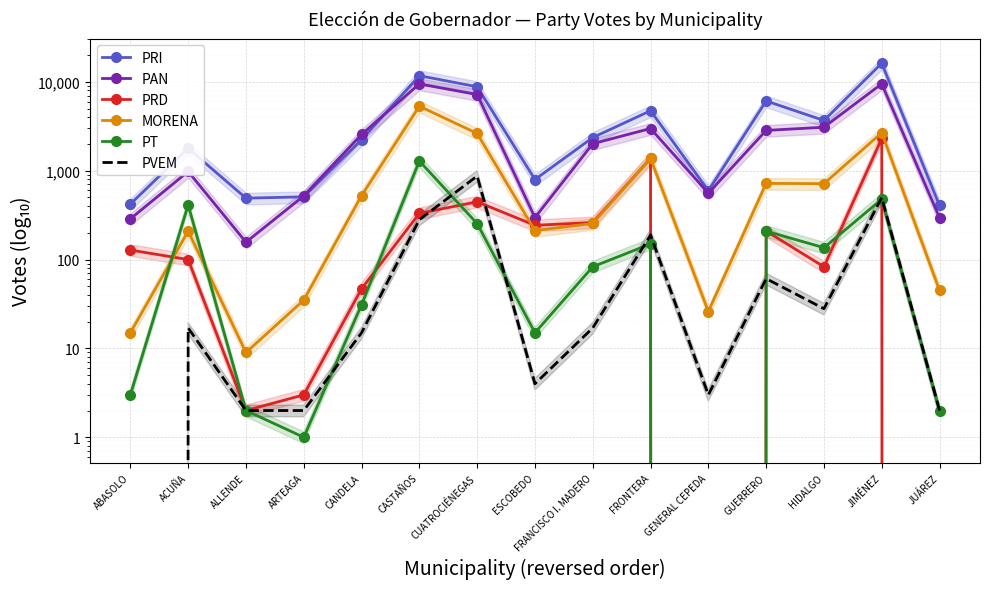

After their last crossing, which series has the higher values: PRD or PT?

PRD